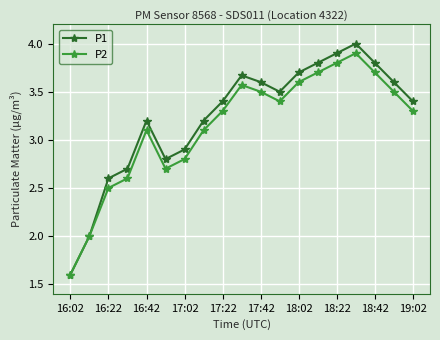

What is the value of the P1 point at the 16th from the left?

4.0